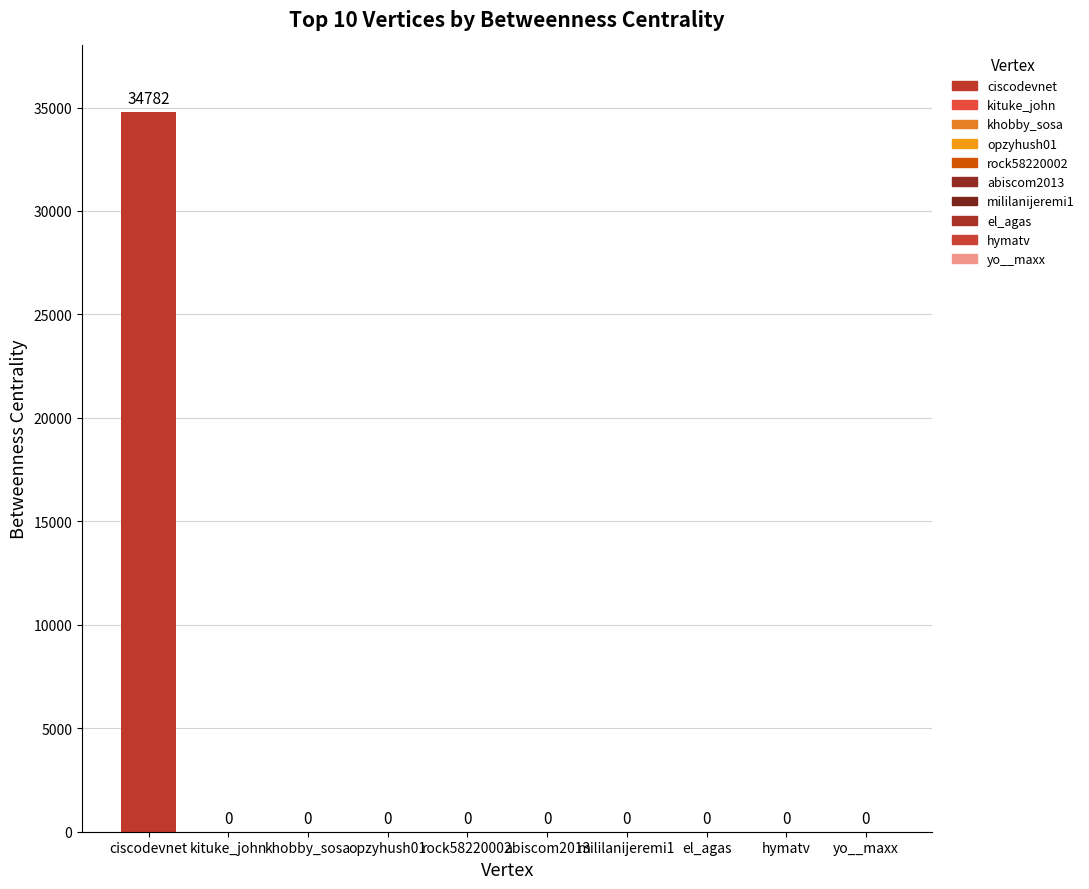

List the labels in order of value, largest first.

ciscodevnet, kituke_john, khobby_sosa, opzyhush01, rock58220002, abiscom2013, mililanijeremi1, el_agas, hymatv, yo__maxx